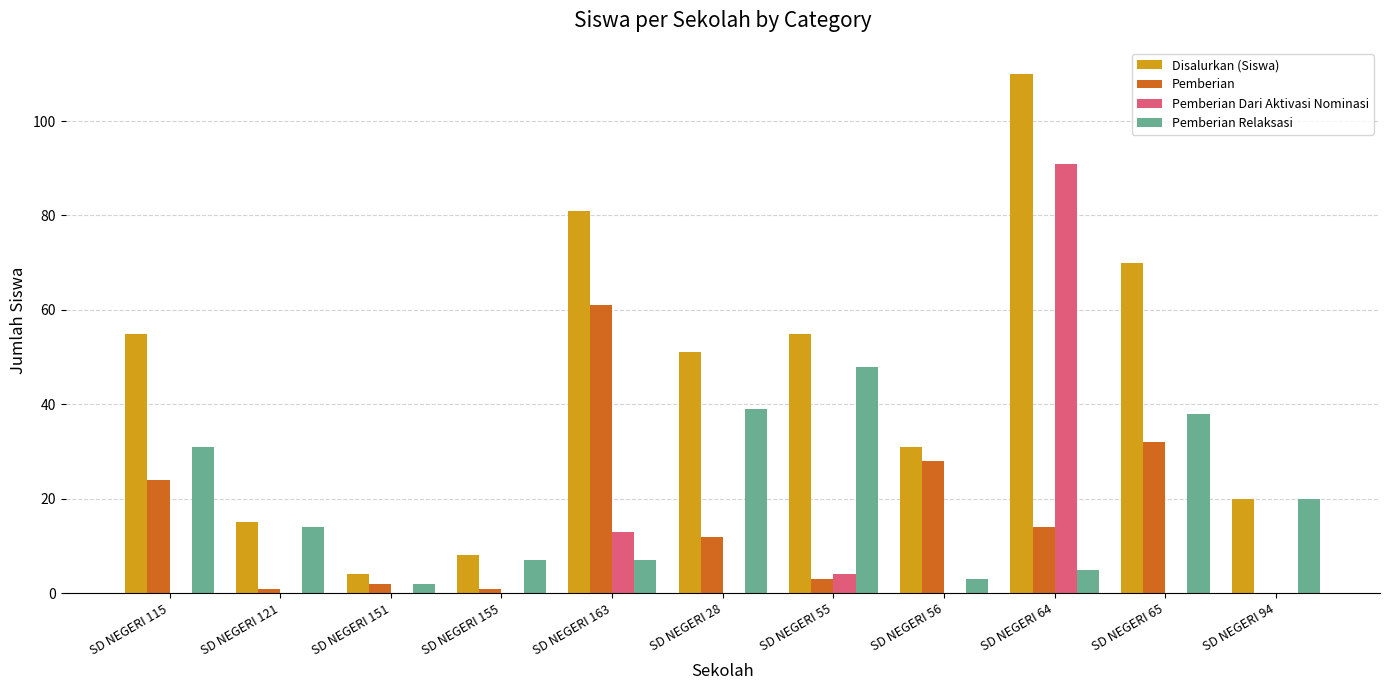

Between SD NEGERI 151 and SD NEGERI 64, which series saw the biggest shift?

Disalurkan (Siswa)